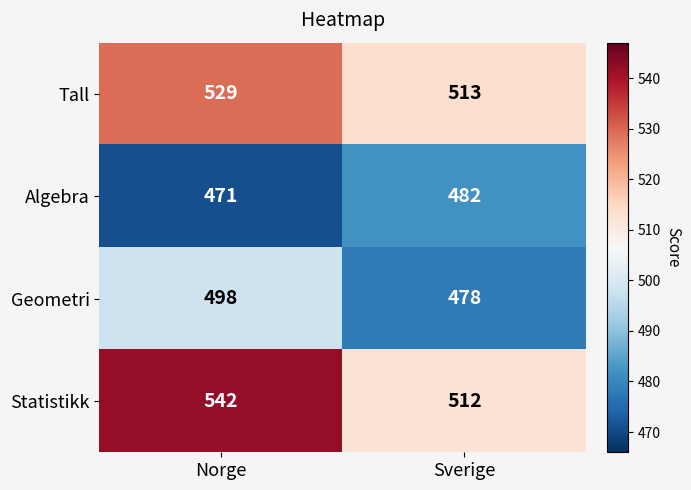

Is it true that Geometri equals 308 at Sverige?

False